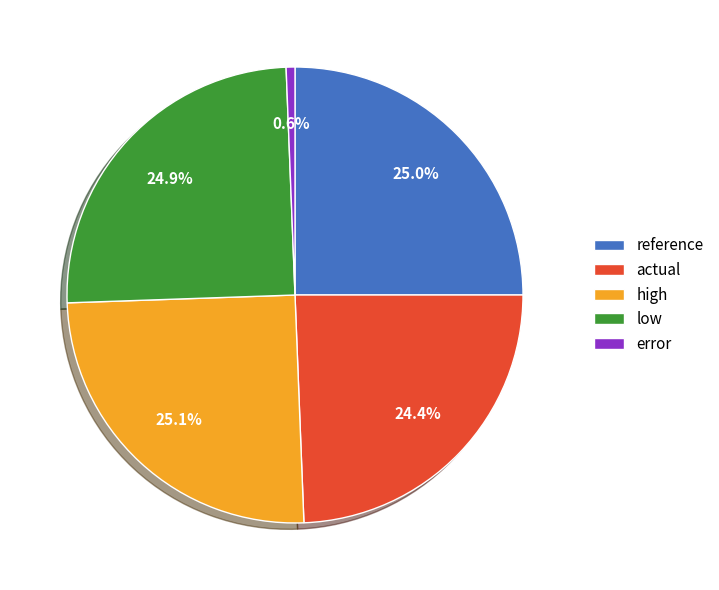

How much of the chart is everything except reference?

75.0%